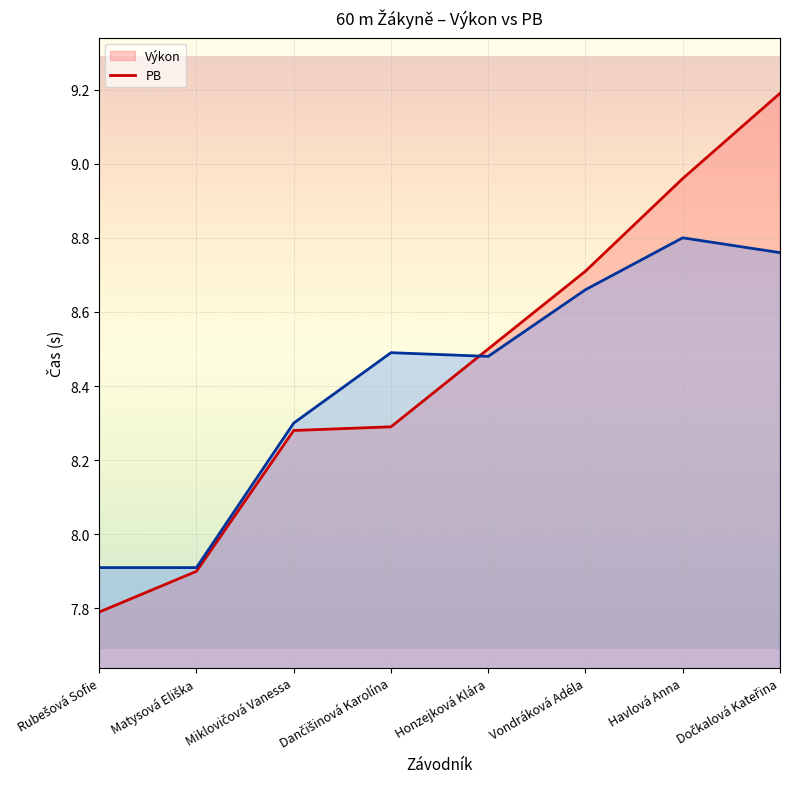

Is it true that PB (linie) equals 12.7 at Dočkalová Kateřina?

False